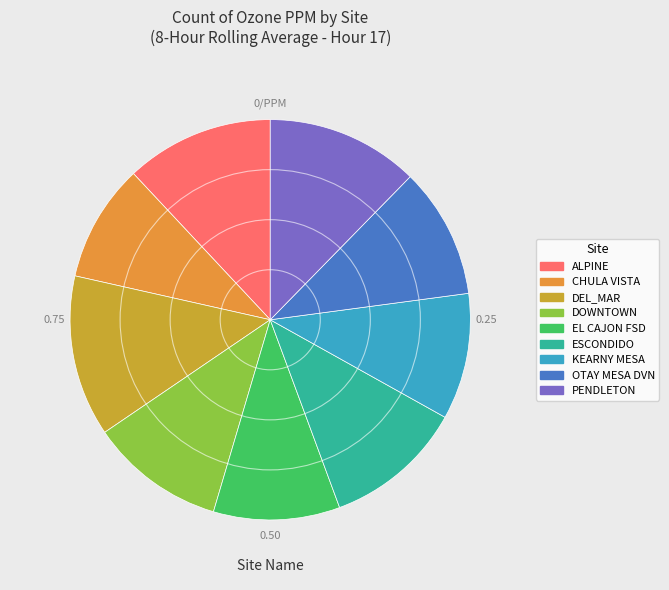

How many slices are in this pie chart?

9